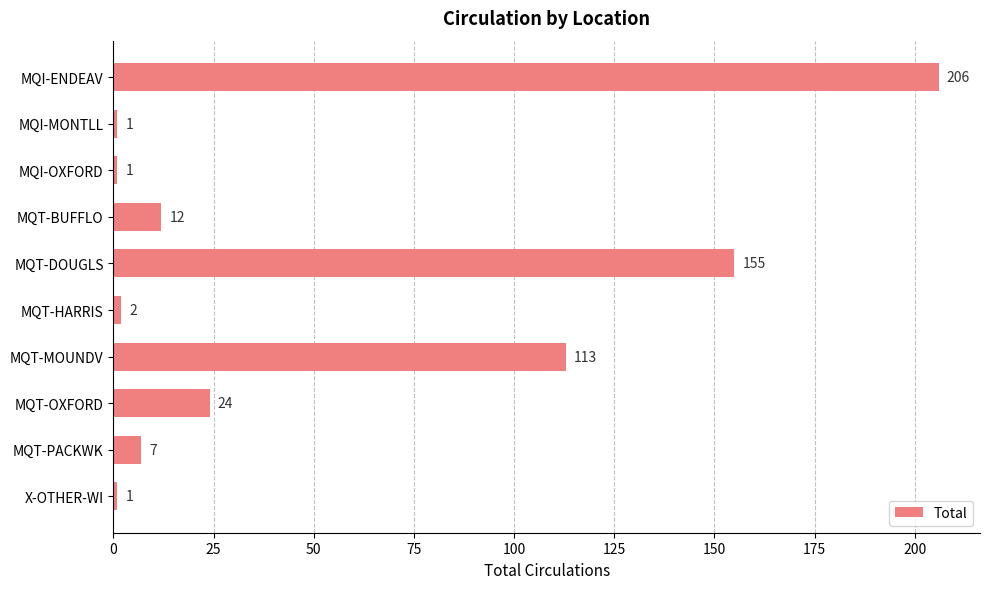

Reading top to bottom, what are all the values shown in this chart?

206	1	1	12	155	2	113	24	7	1